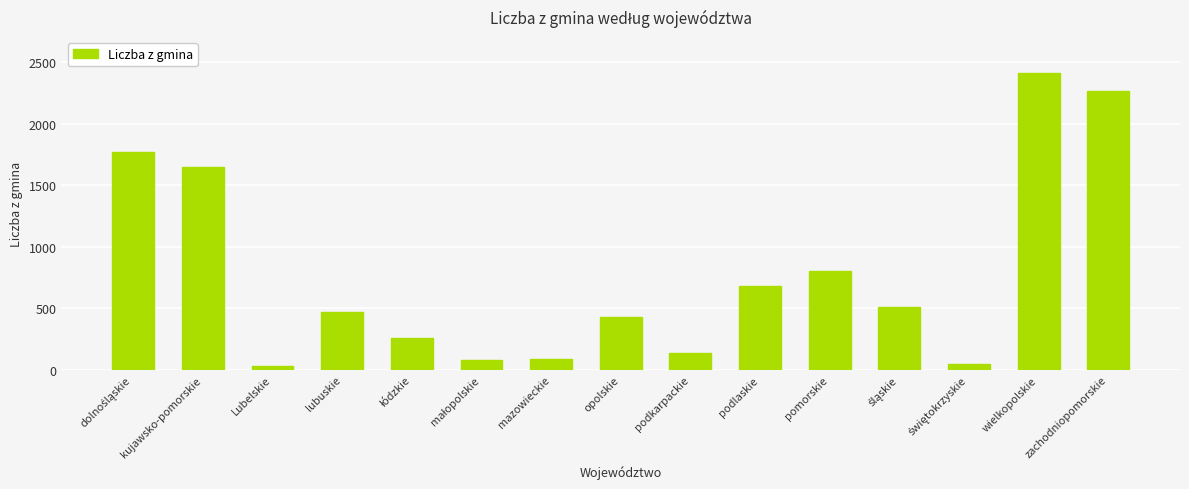

What is the difference between the values at pomorskie and zachodniopomorskie?

1465